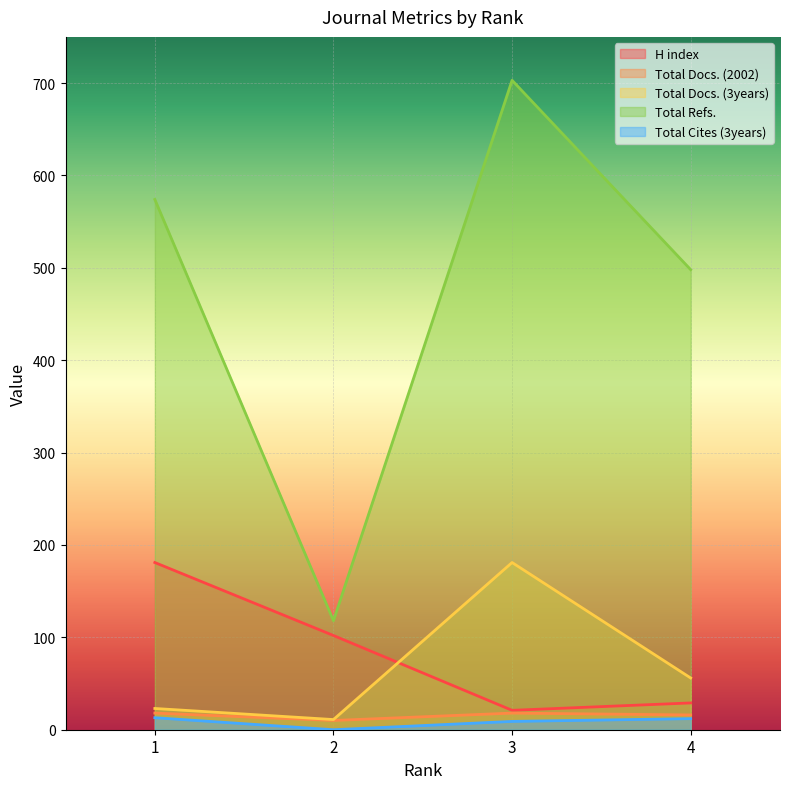

What is the average value of the Total Docs. (3years) series?

68